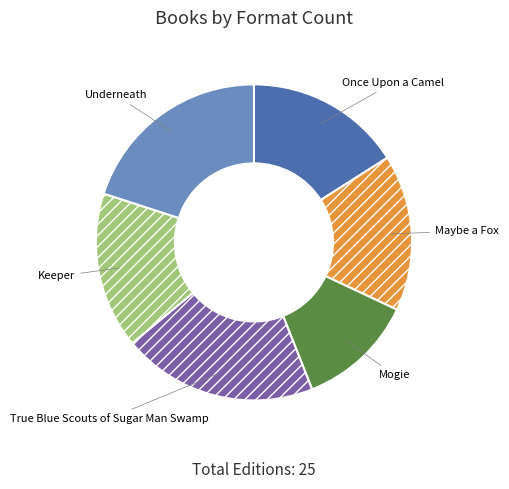

Do Underneath and True Blue Scouts of Sugar Man Swamp together represent more than half of the pie?

No